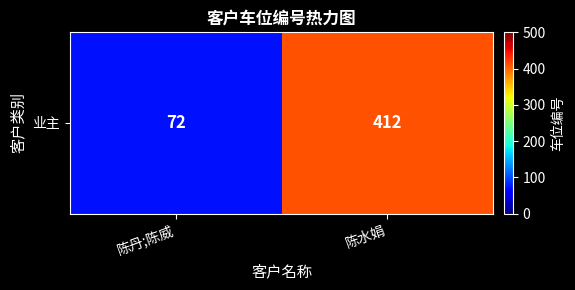

The chart shows a value of 412 at 陈水娟. True or false?

True